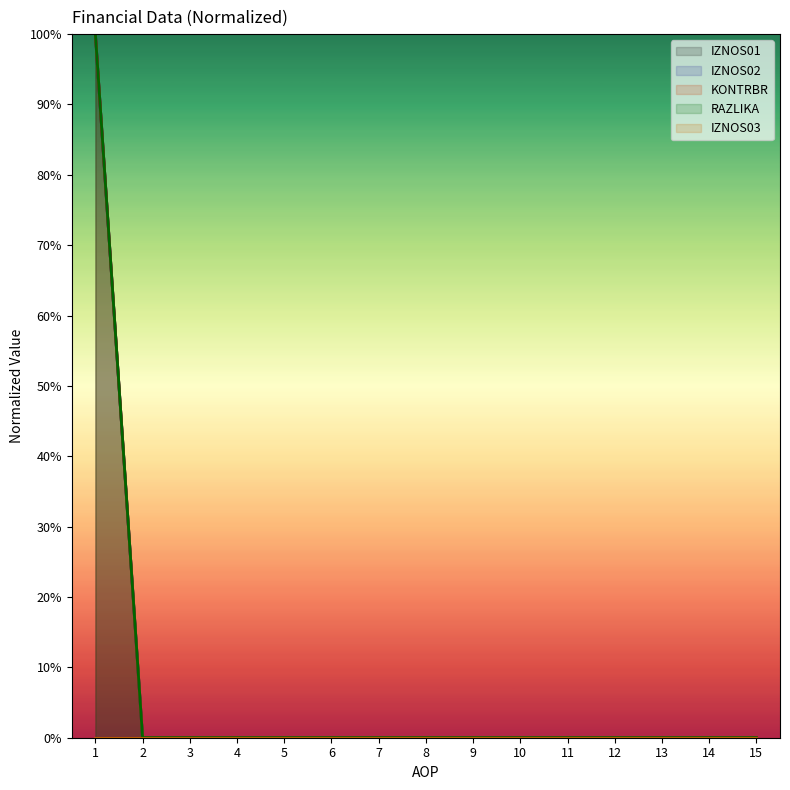

The IZNOS02 series shows 0 at 12. True or false?

True